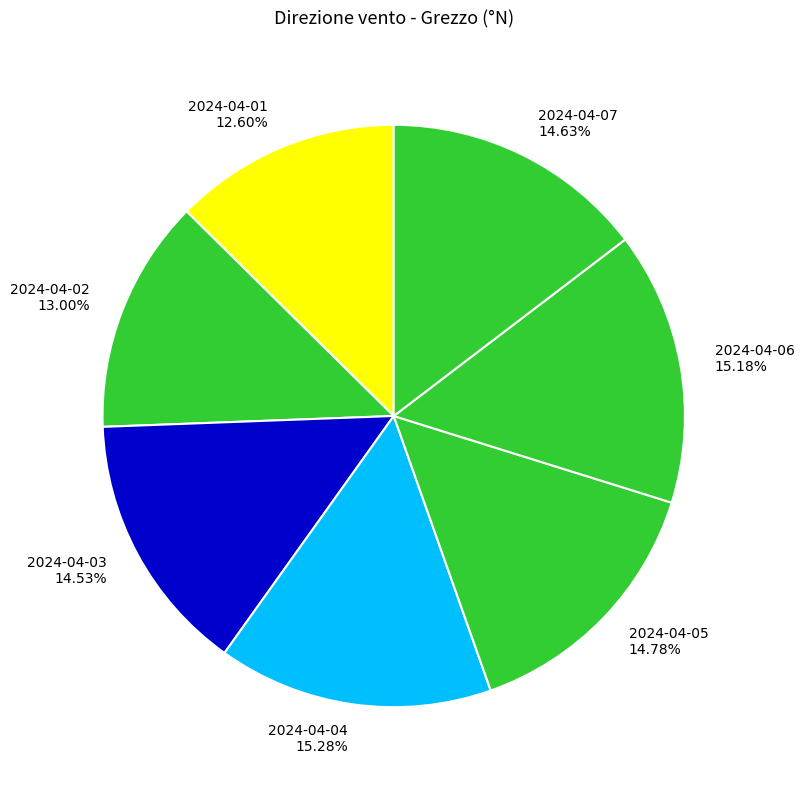

Do 2024-04-05 and 2024-04-06 together represent more than half of the pie?

No